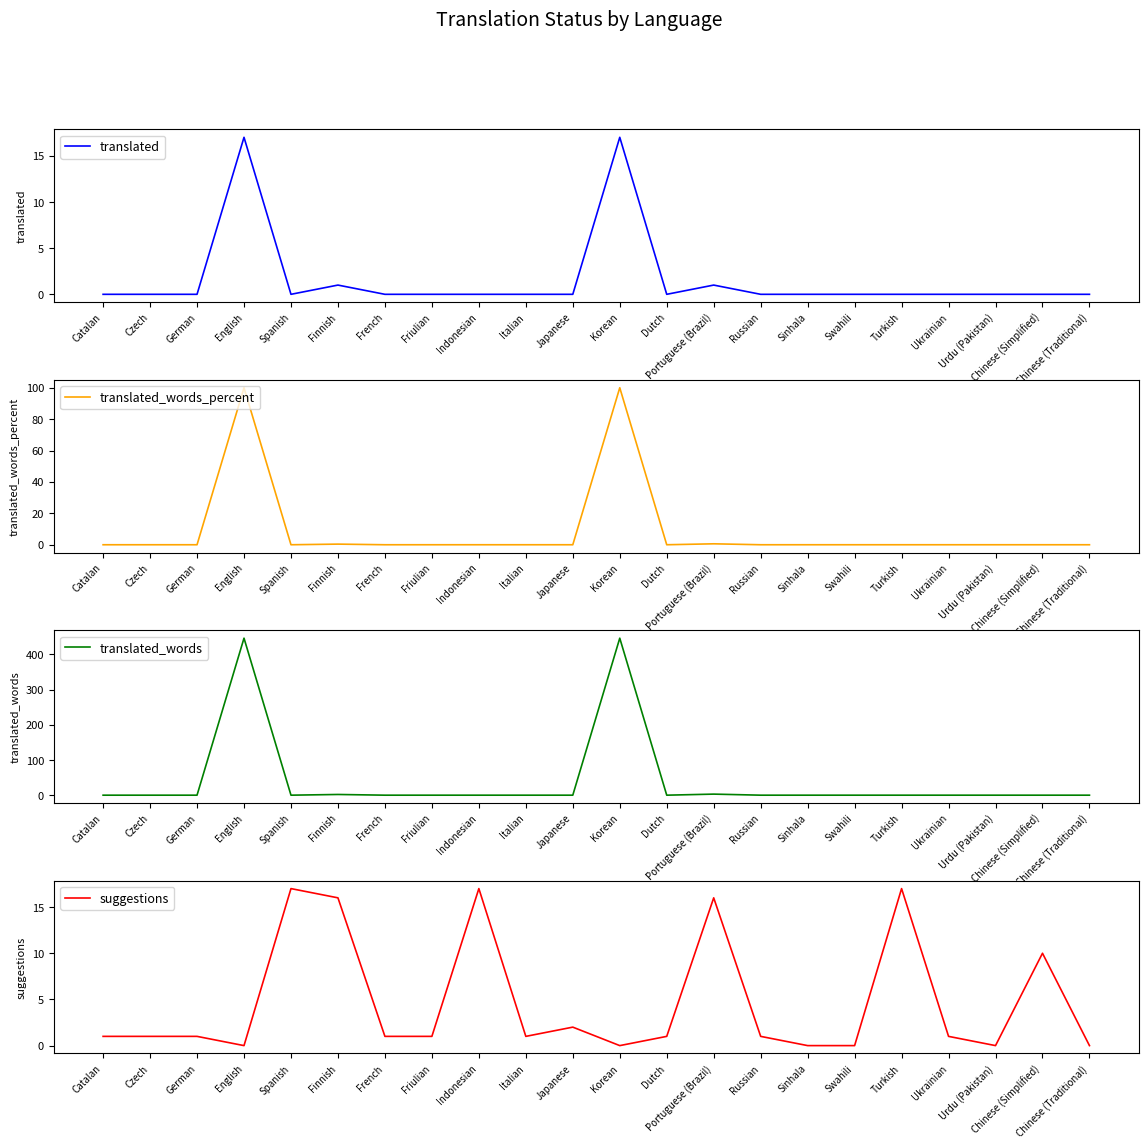

Is the value of translated_words at Italian greater than the value of translated at Urdu (Pakistan)?

No